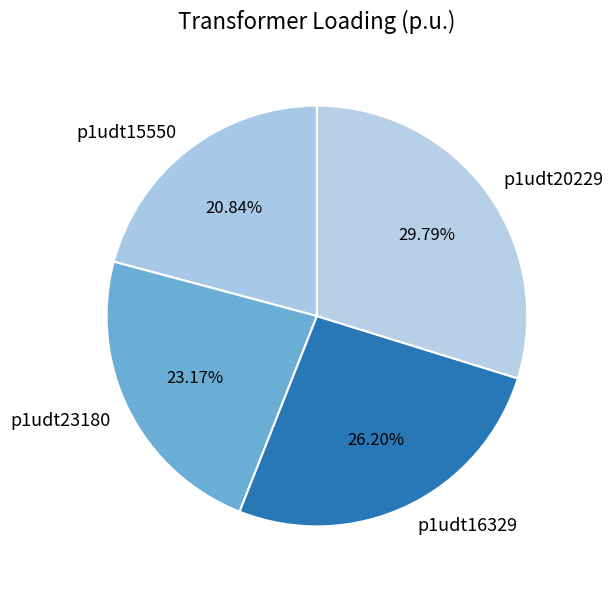

Combined, do p1udt20229 and p1udt23180 account for over 50%?

Yes